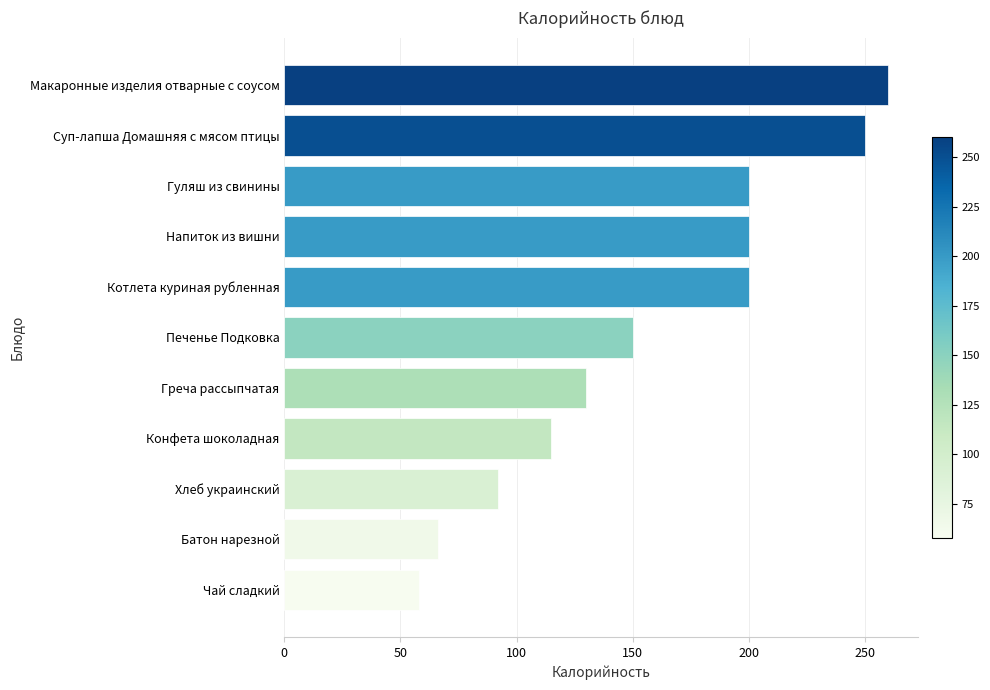

The chart shows a value of 261 at Котлета куриная рубленная. True or false?

False